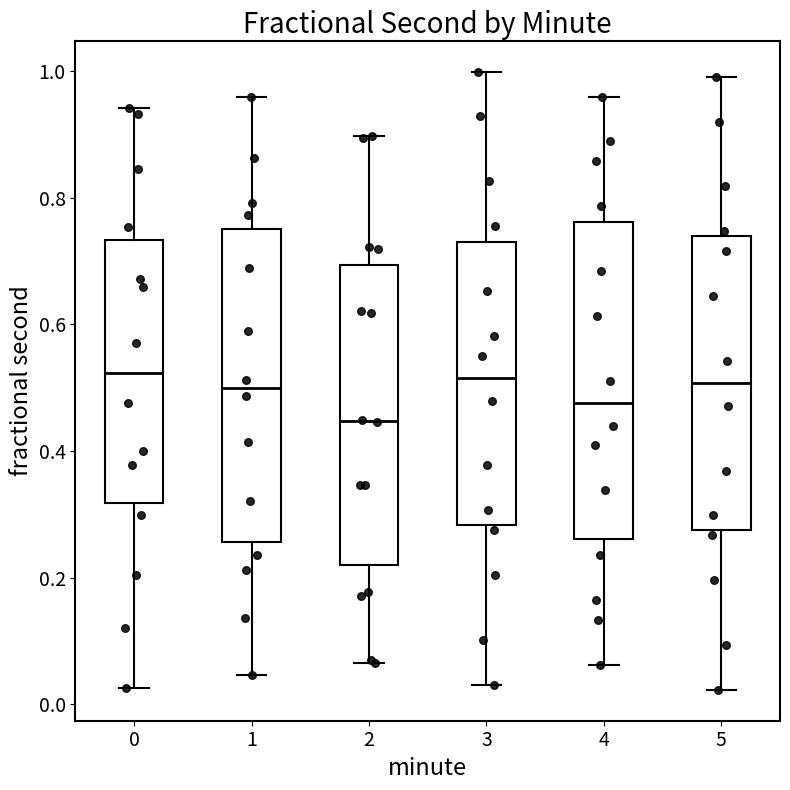

Which box has the lowest median line?

2